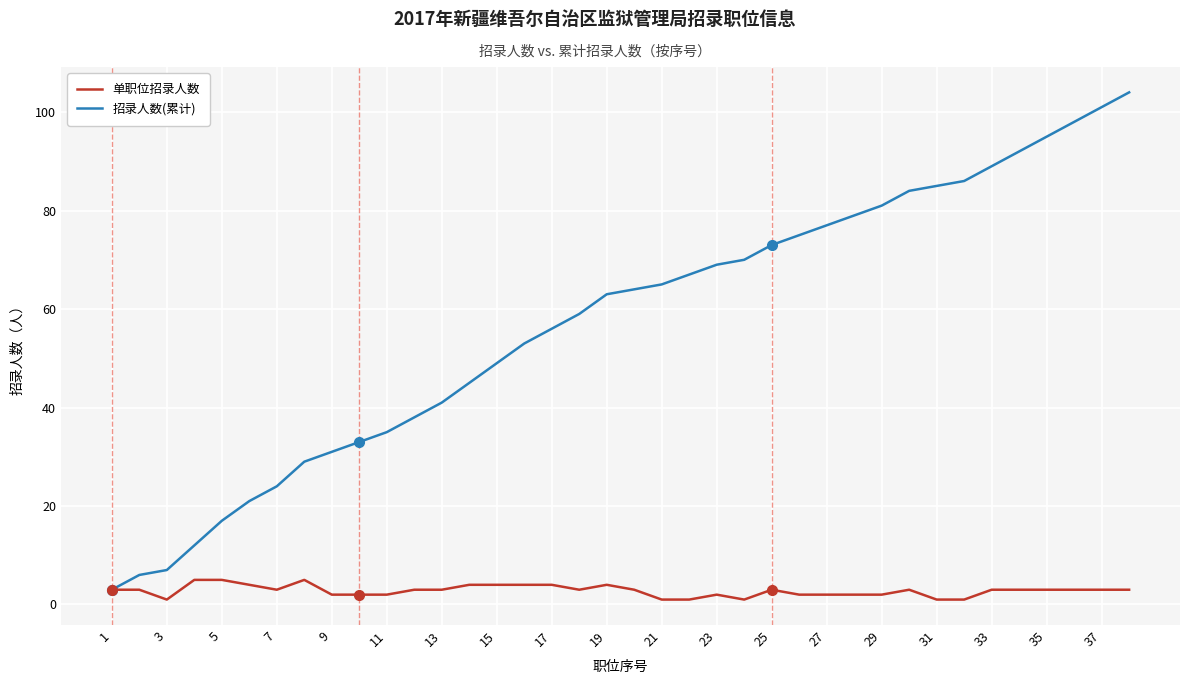

Which series has the widest spread of values?

招录人数(累计)